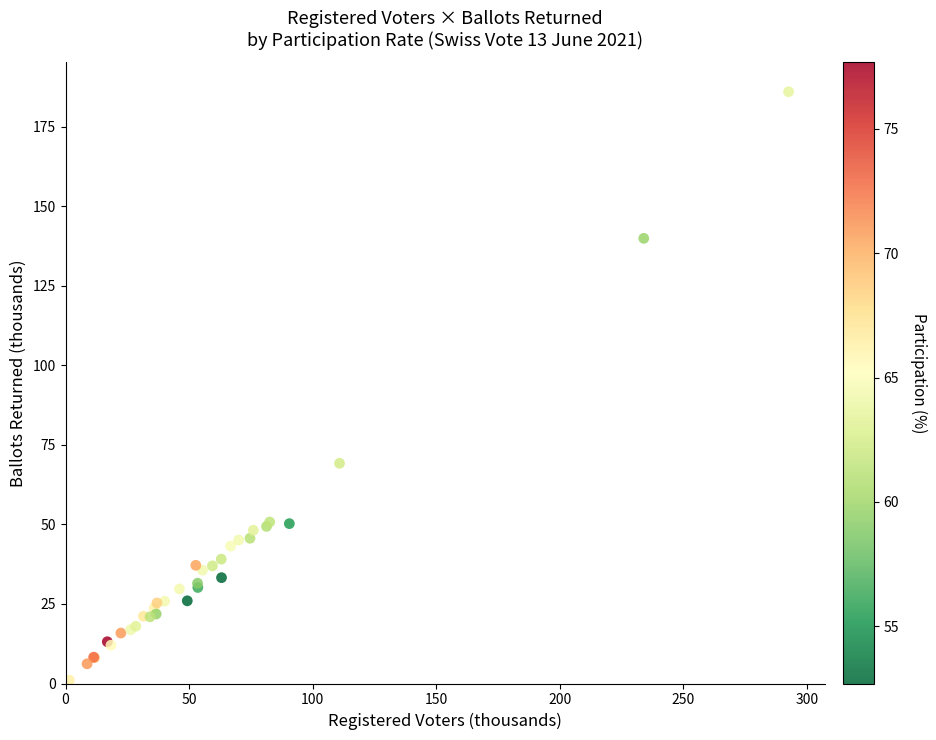

What Y value in the scatter plot is closest to 93?

69.2